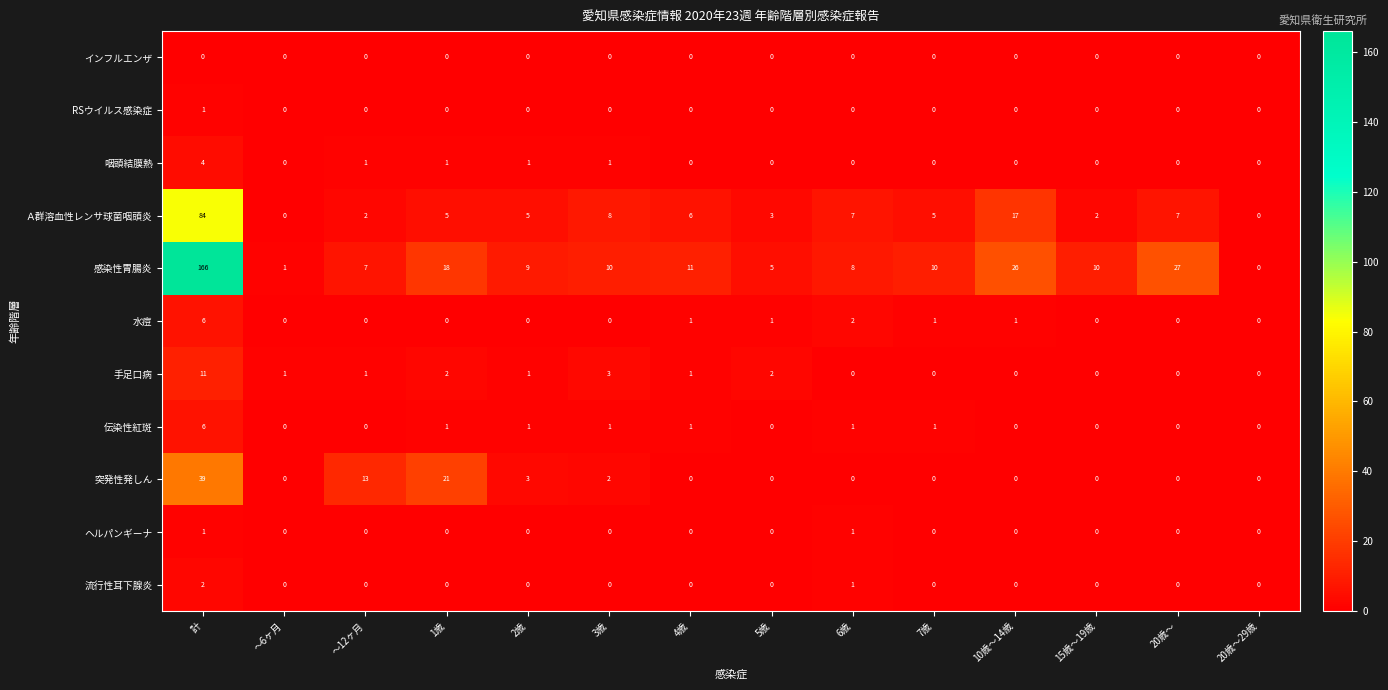

What is the difference between the second highest and second lowest values in the 感染性胃腸炎 series?

26